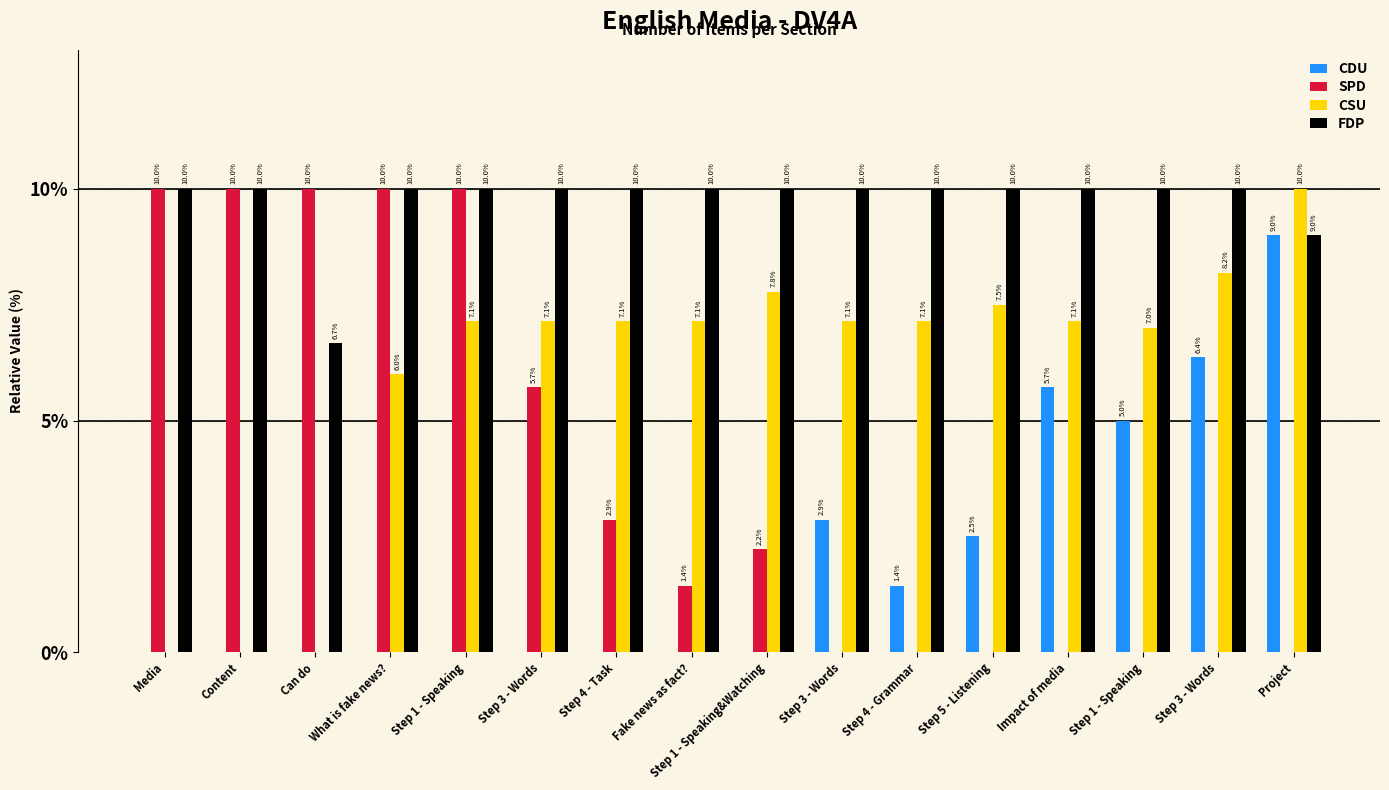

Reading left to right, what are all the values shown in this chart?

CDU: 0.0	0.0	0.0	0.0	0.0	0.0	0.0	0.0	0.0	2.9	1.4	2.5	5.7	5.0	6.4	9.0
SPD: 10.0	10.0	10.0	10.0	10.0	5.7	2.9	1.4	2.2	0.0	0.0	0.0	0.0	0.0	0.0	0.0
CSU: 0.0	0.0	0.0	6.0	7.1	7.1	7.1	7.1	7.8	7.1	7.1	7.5	7.1	7.0	8.2	10.0
FDP: 10.0	10.0	6.7	10.0	10.0	10.0	10.0	10.0	10.0	10.0	10.0	10.0	10.0	10.0	10.0	9.0